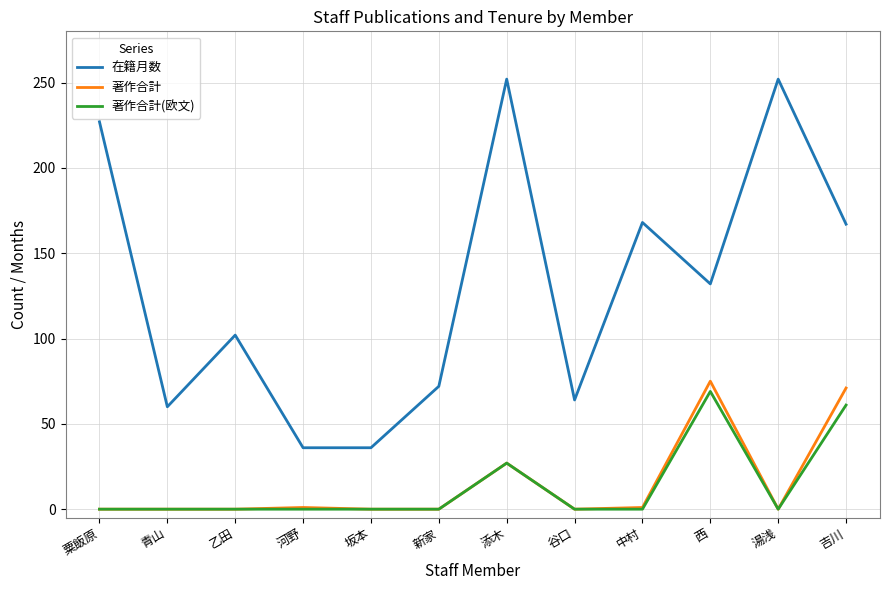

What position from the right is 粟飯原?

12